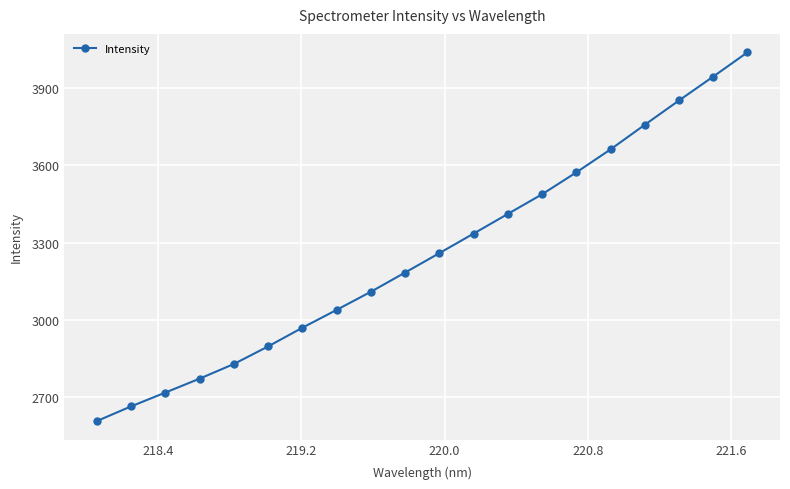

What is the value of the 5th point from the left?

2828.4